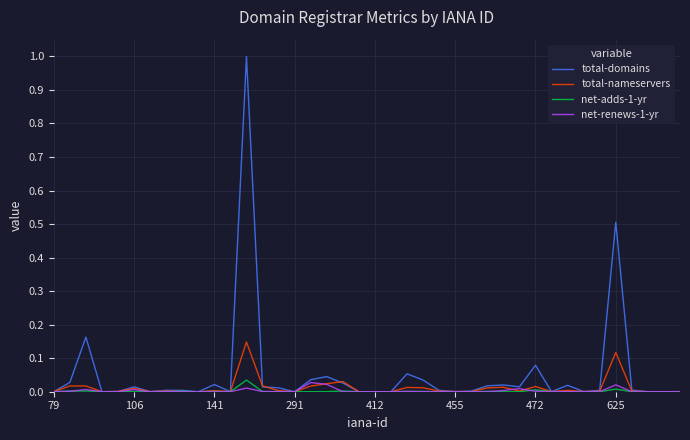

What is the maximum value shown in the chart?

1.0